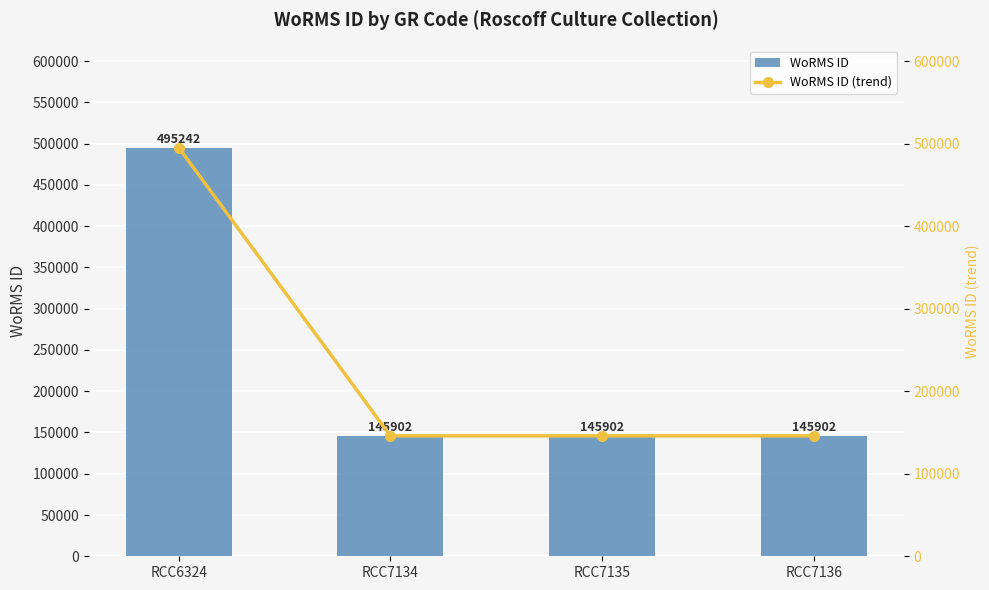

Reading left to right, extract all data points from this chart.

WoRMS ID: 495242	145902	145902	145902
WoRMS ID (trend): 495242	145902	145902	145902